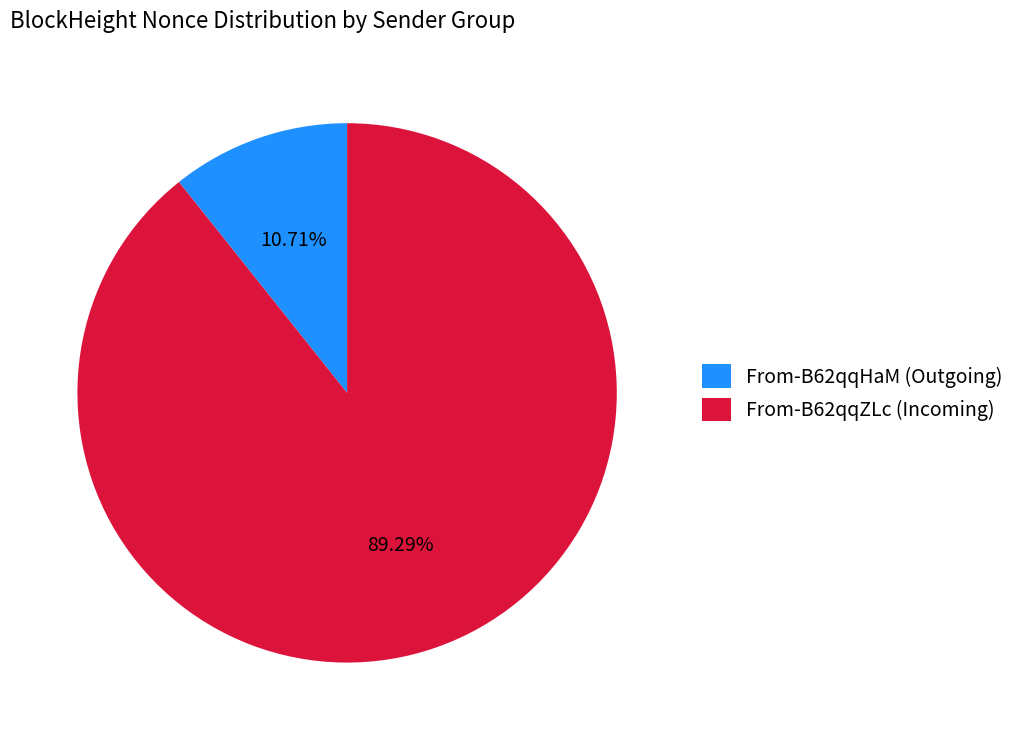

Count the number of slices in the pie.

2